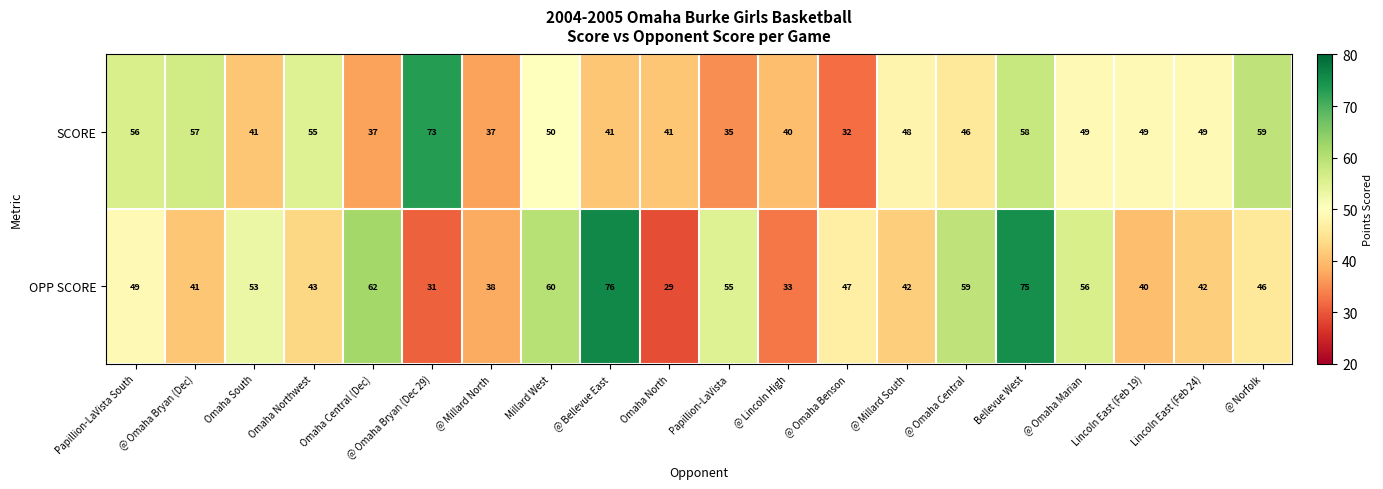

What is the sum of the SCORE values at Omaha Central (Dec) and @ Omaha Benson?

69